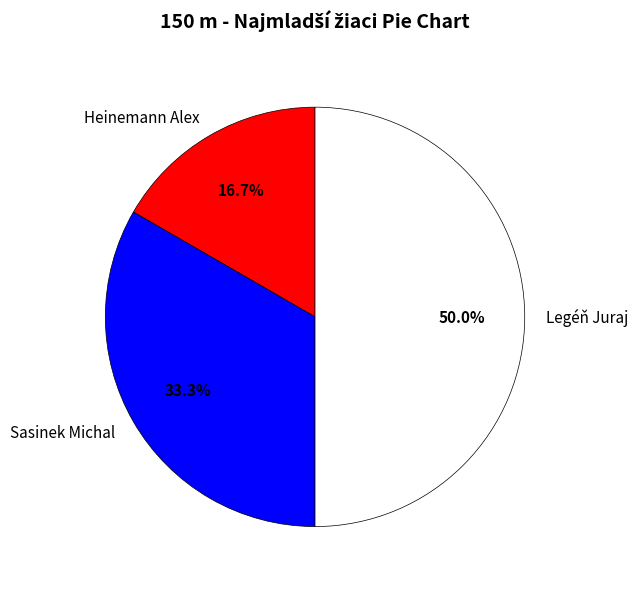

Is it true that Legéň Juraj is 50% of the pie?

True